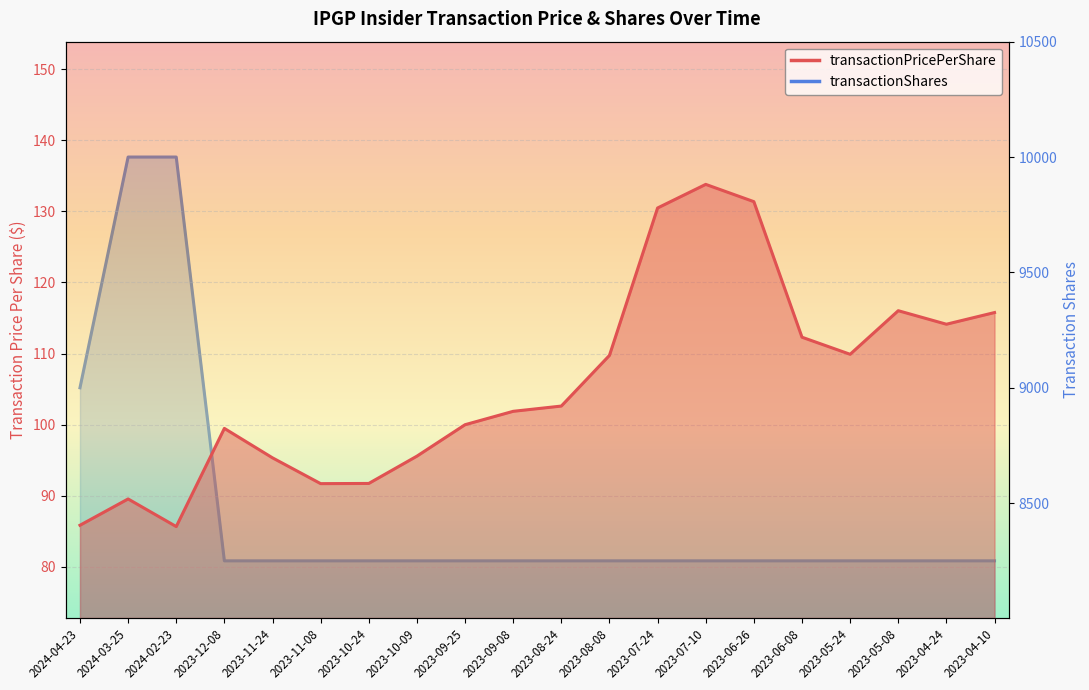

At how many categories does at least one series exceed 8359?

3